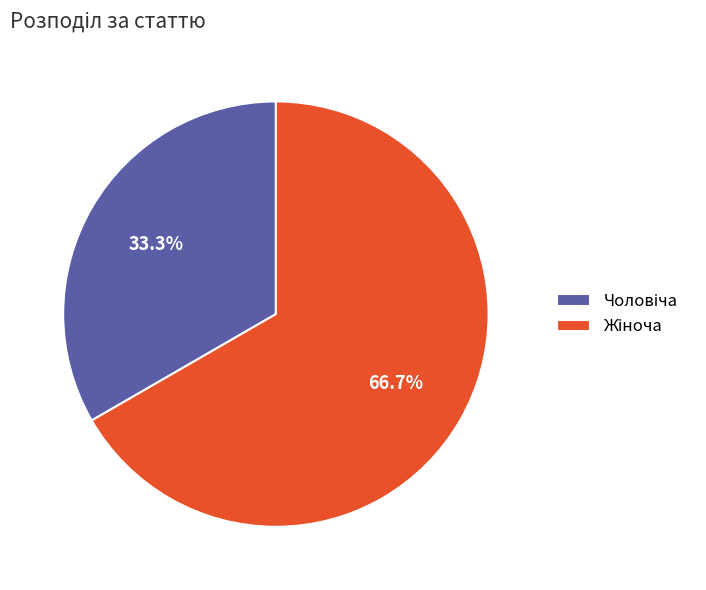

Is there any slice that represents more than half of the pie?

Yes